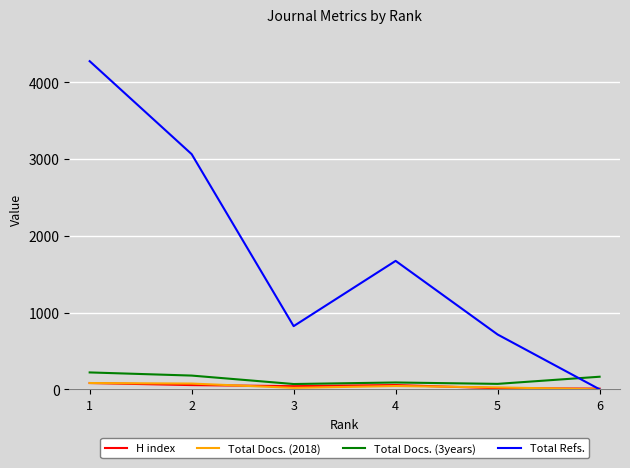

Is the value of Total Refs. at 4 greater than the value of H index at 4?

Yes